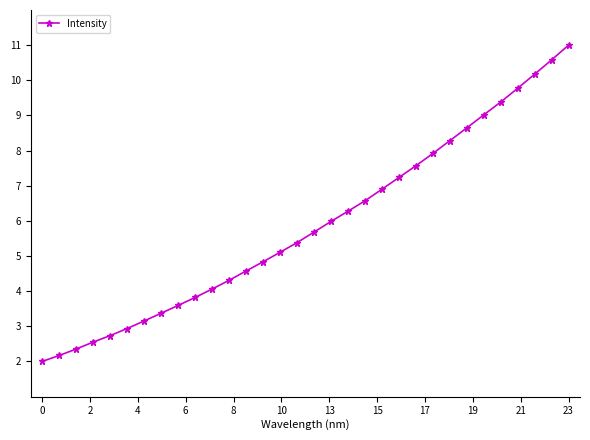

What is the smallest value displayed?

2.0